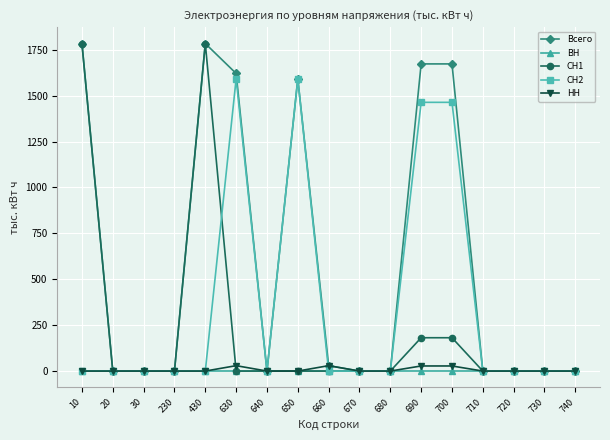

What is the spread (max minus min) of values at 650?

1591.7